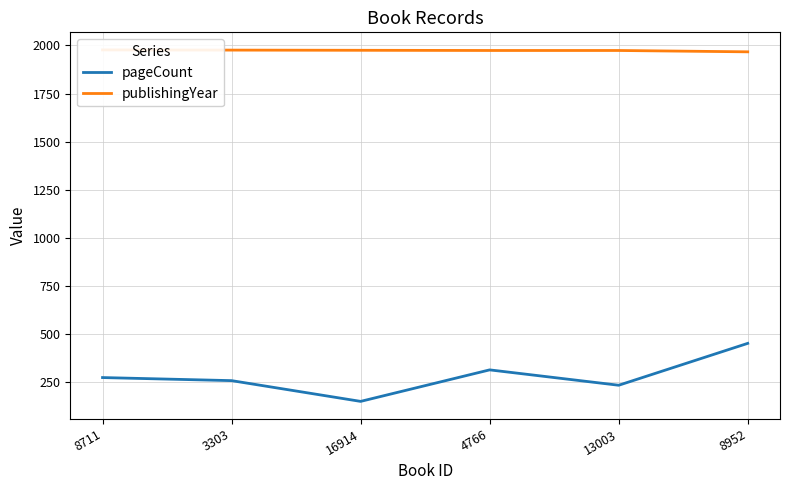

Rank the series at 8952 from highest to lowest value.

publishingYear, pageCount